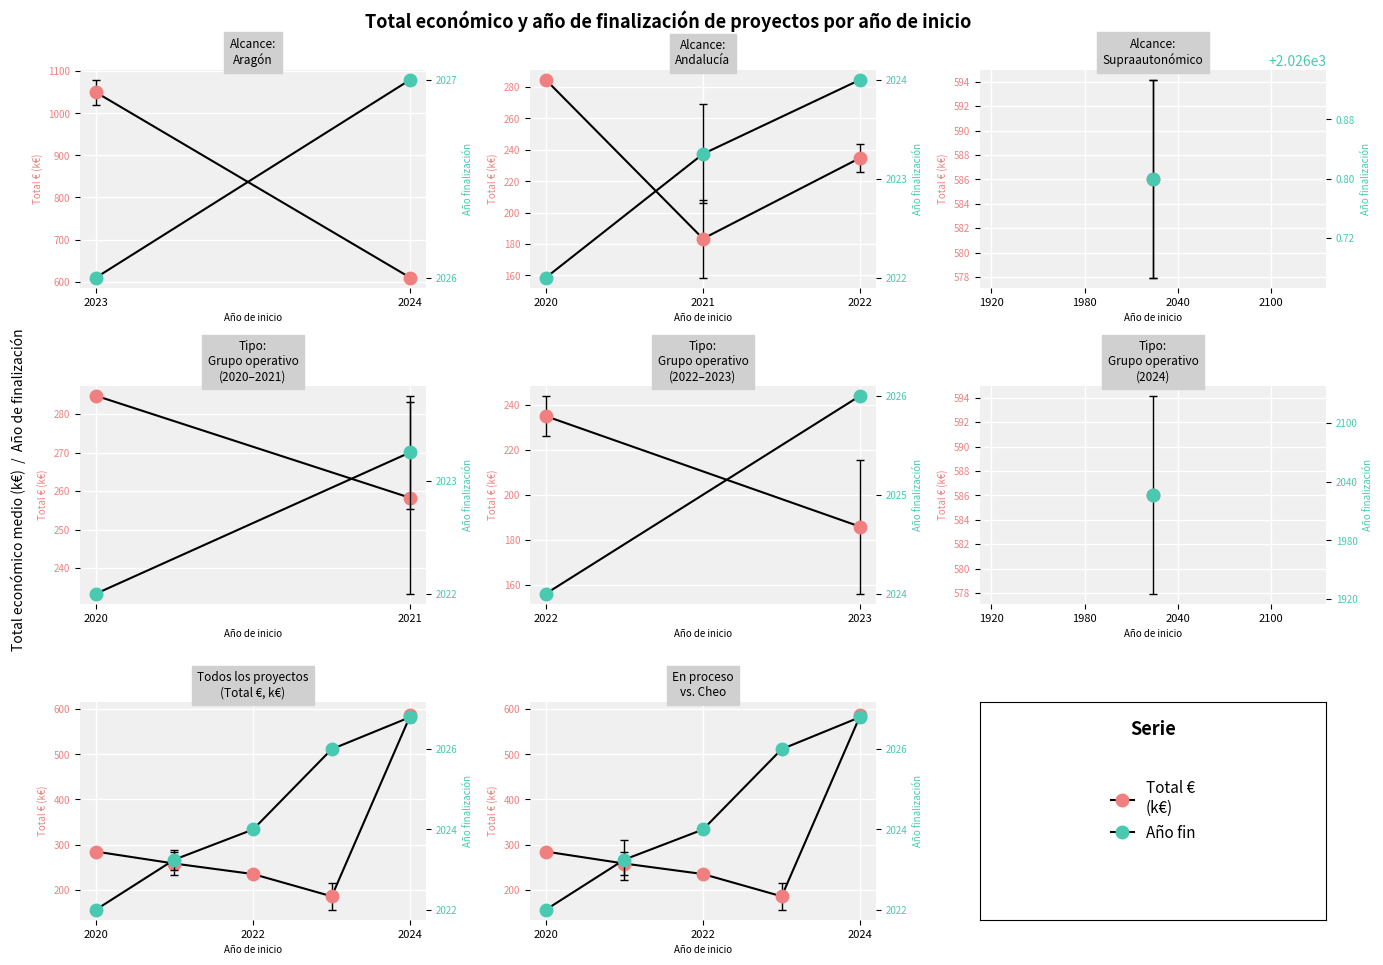

Reading right to left, extract all data points from this chart.

Total €: 586.1	185.7	235.0	258.2	284.8
Año fin: 2026.8	2026.0	2024.0	2023.2	2022.0